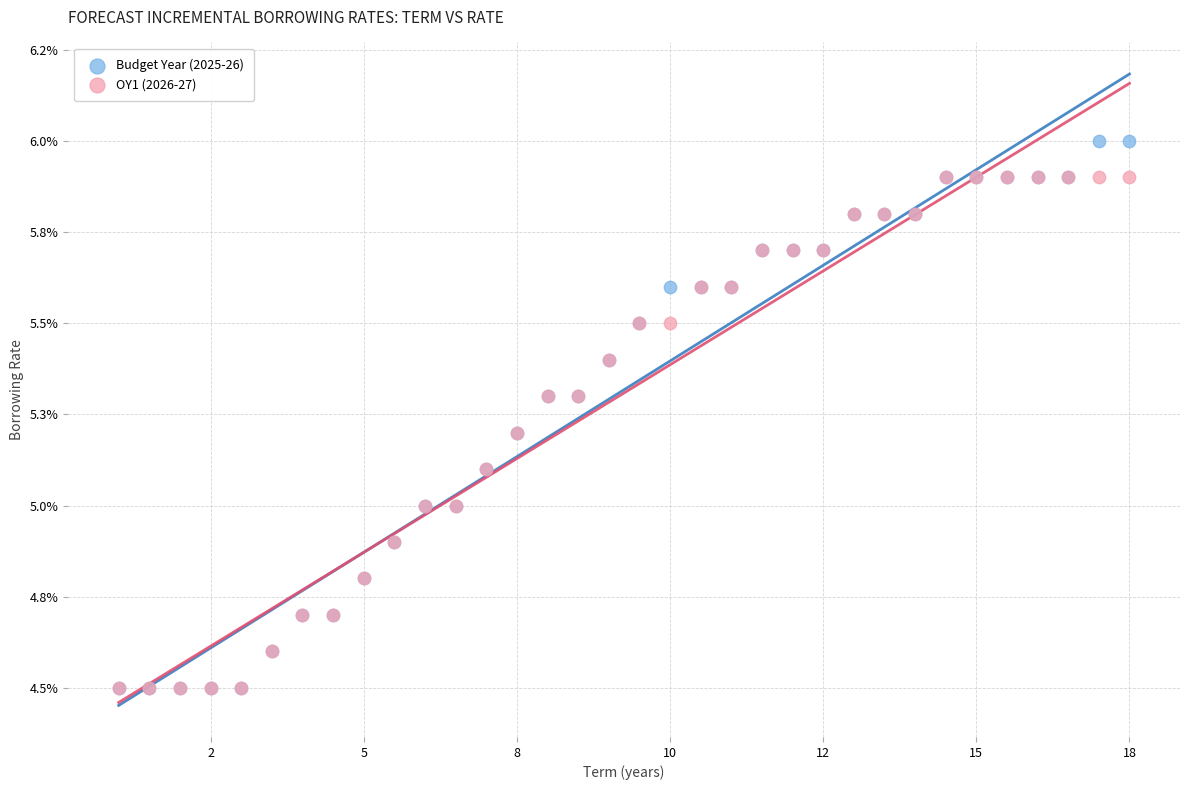

Which series contains the highest Y value?

Budget Year (2025-26)